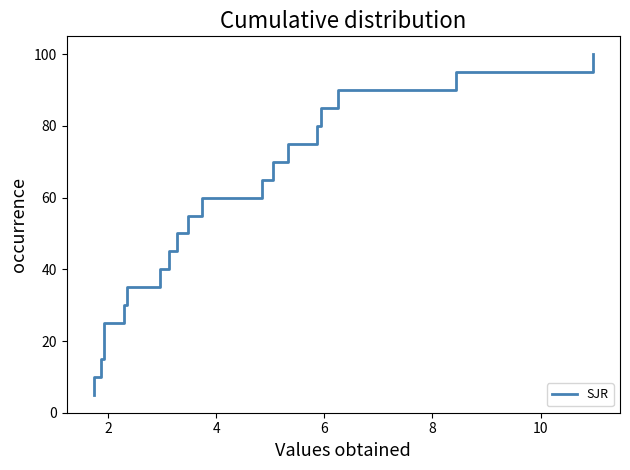

What is the maximum value shown in the chart?

100.0